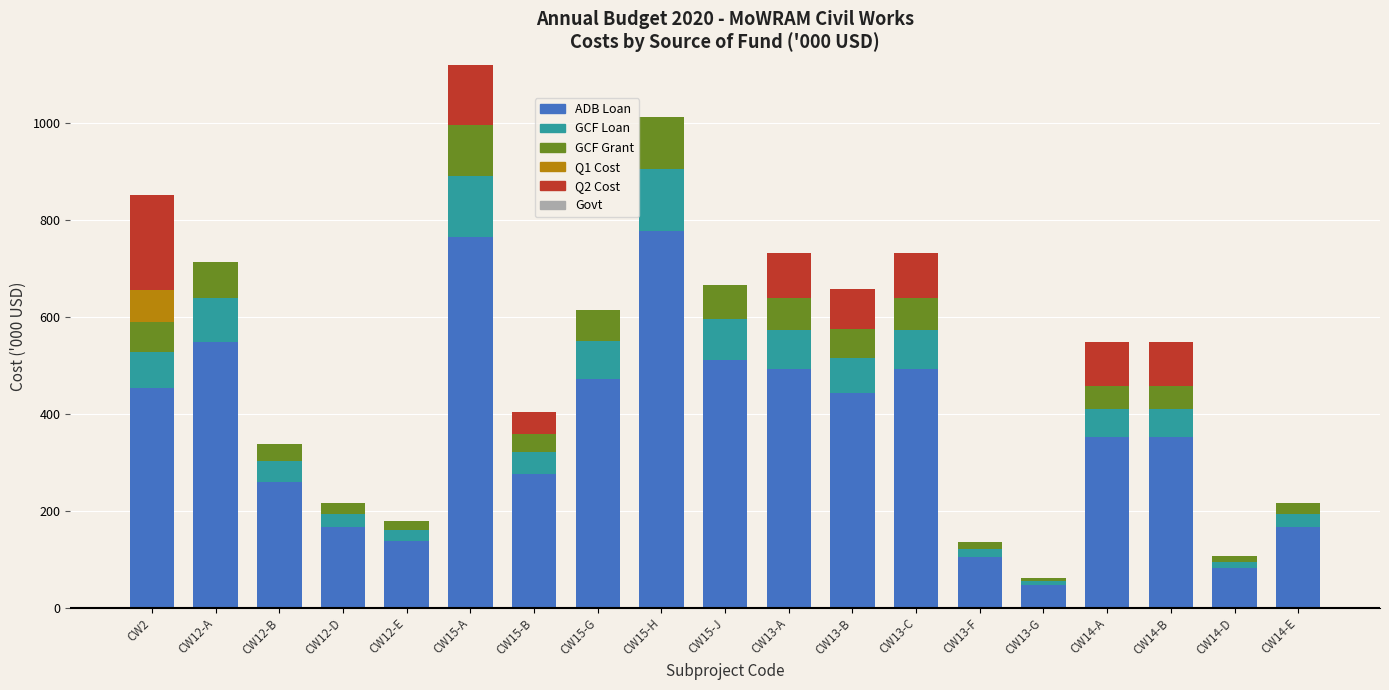

At which category is the sum across all series the highest?

CW15-A